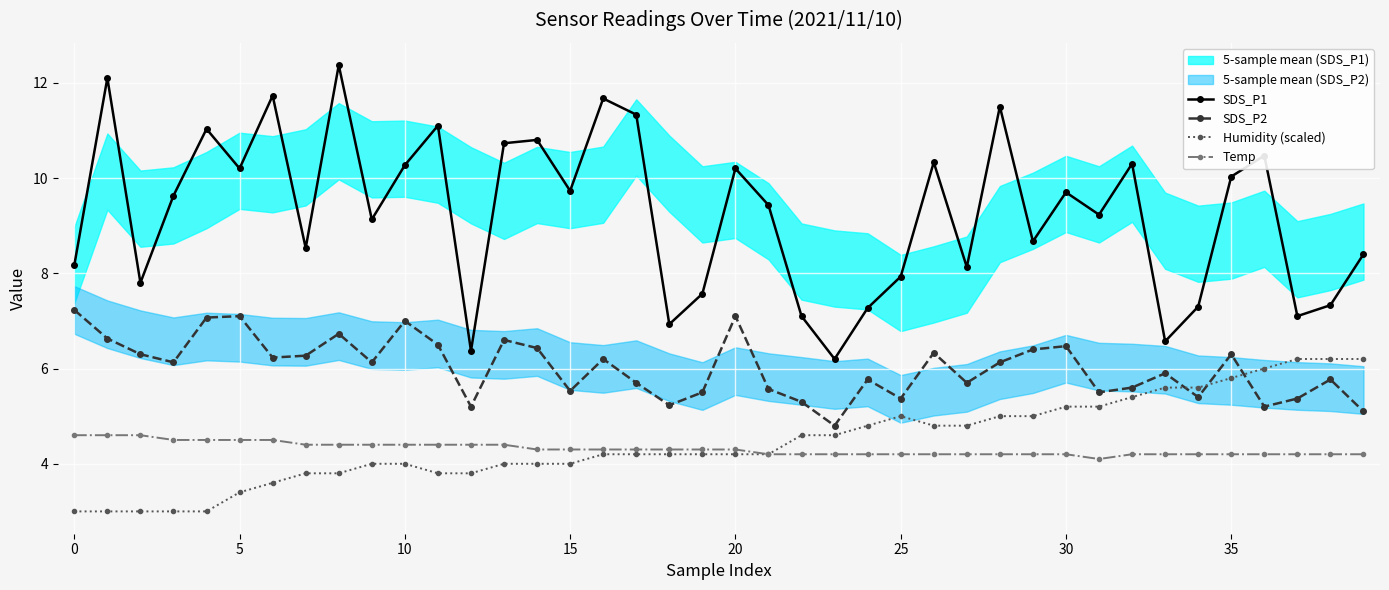

What is the value of the Temp point at the 32nd from the left?

4.1